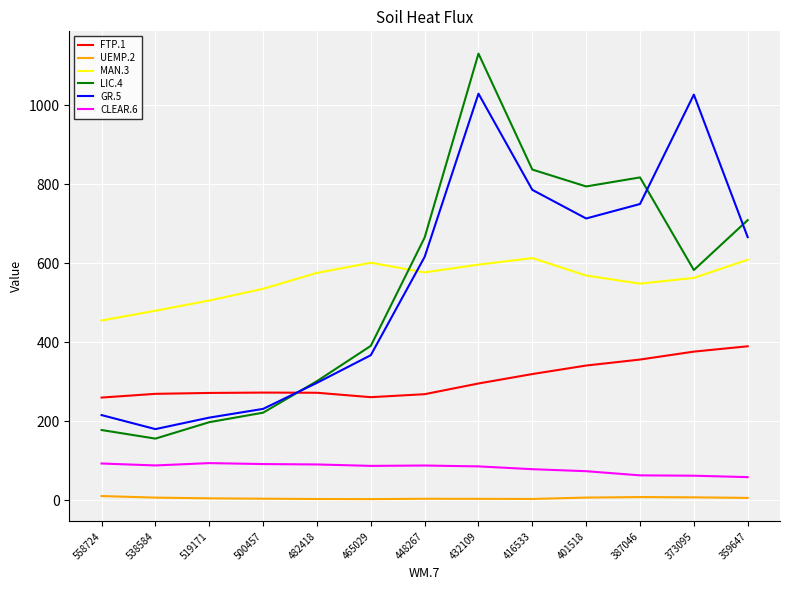

Is the value of LIC.4 at 448267 greater than the value of CLEAR.6 at 519171?

Yes